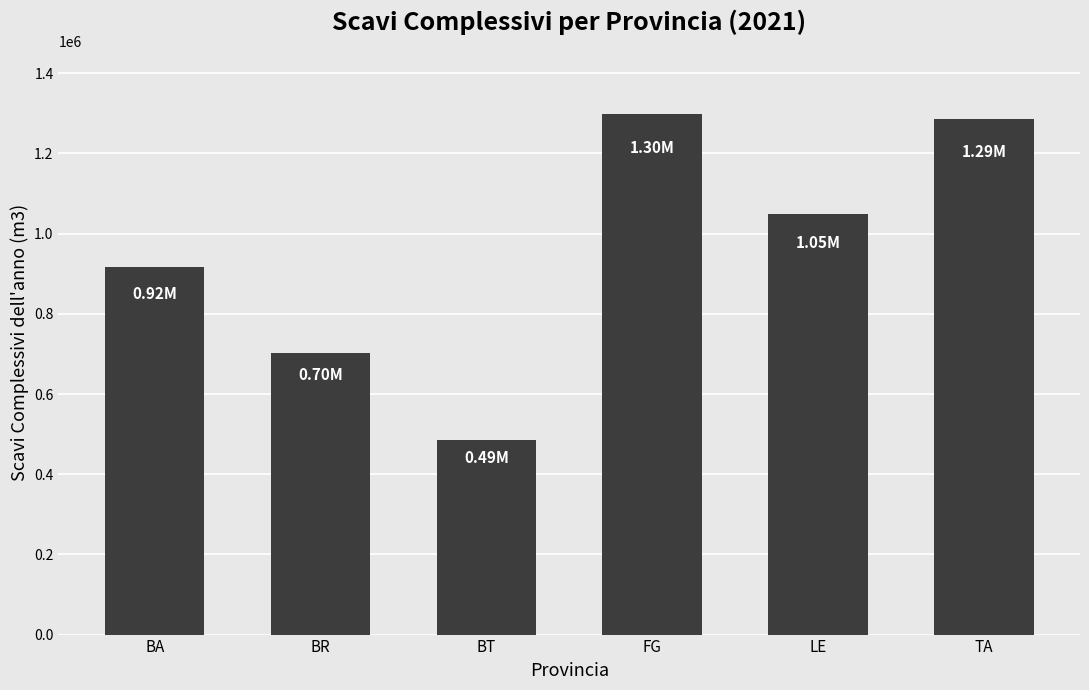

Which label corresponds to the smallest value in the chart?

BT